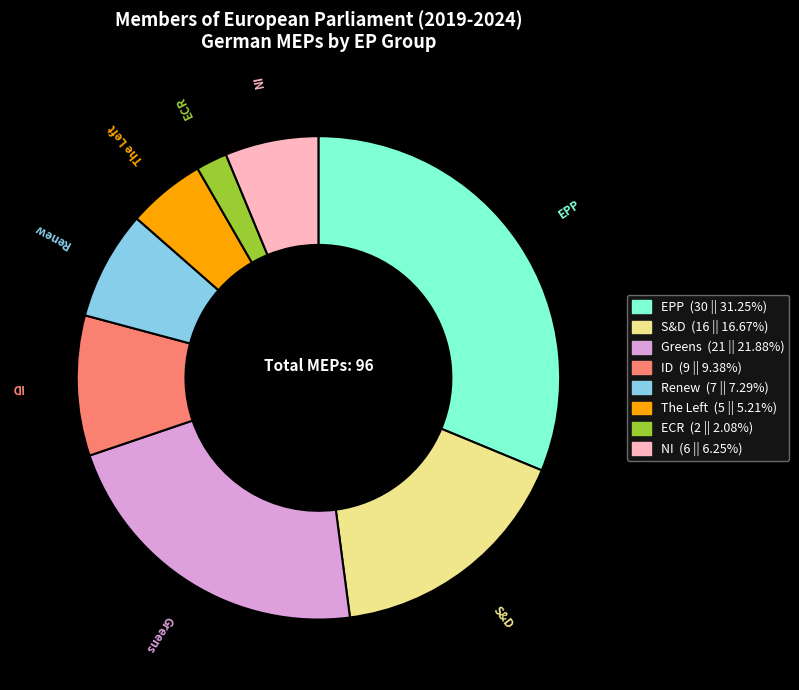

How many segments does this pie chart have?

8